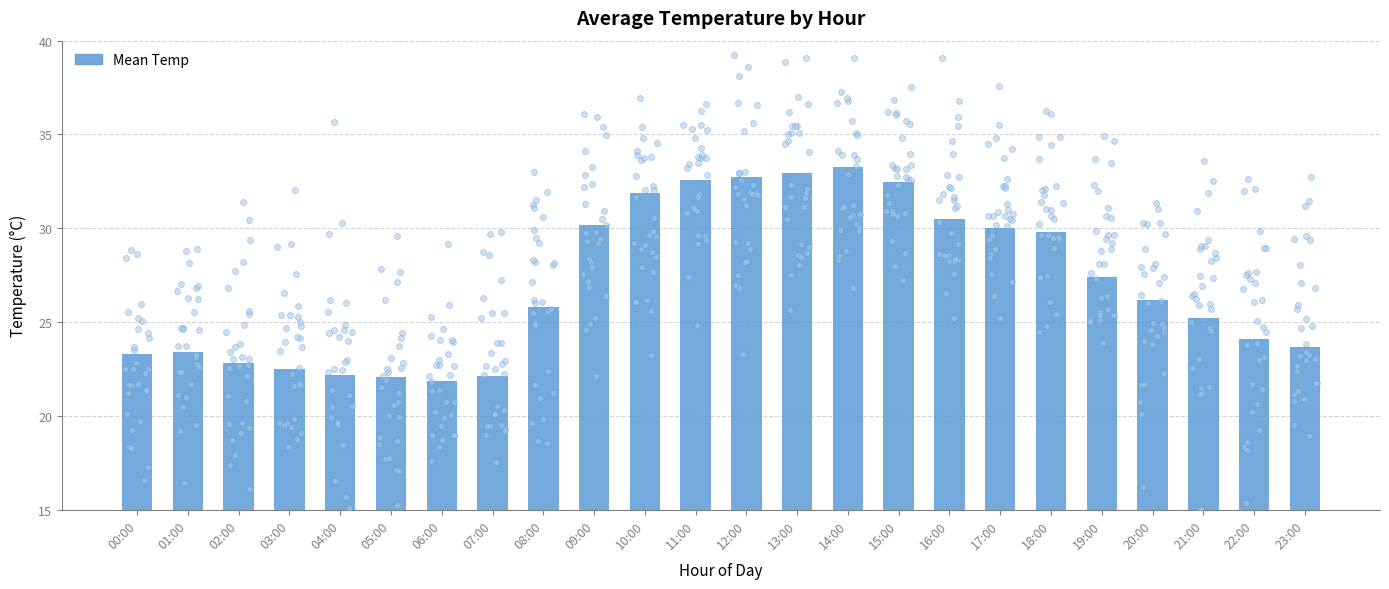

What is the ratio of the value at 01:00 to the value at 15:00?

0.7